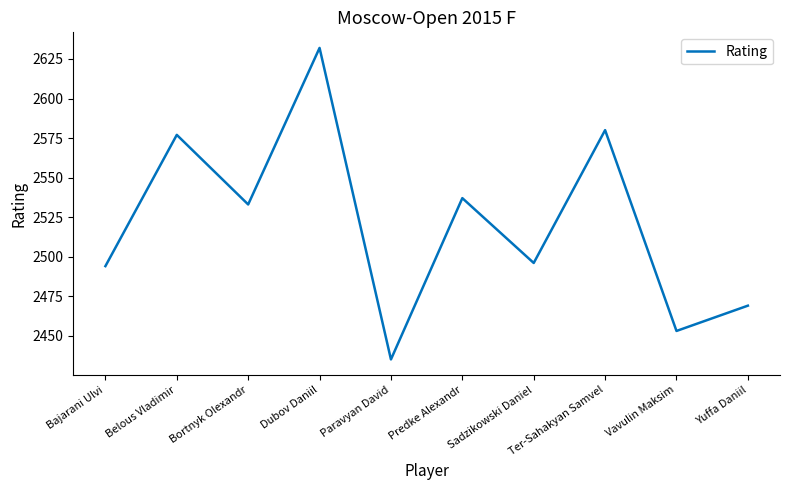

How many lines are shown in the chart?

1